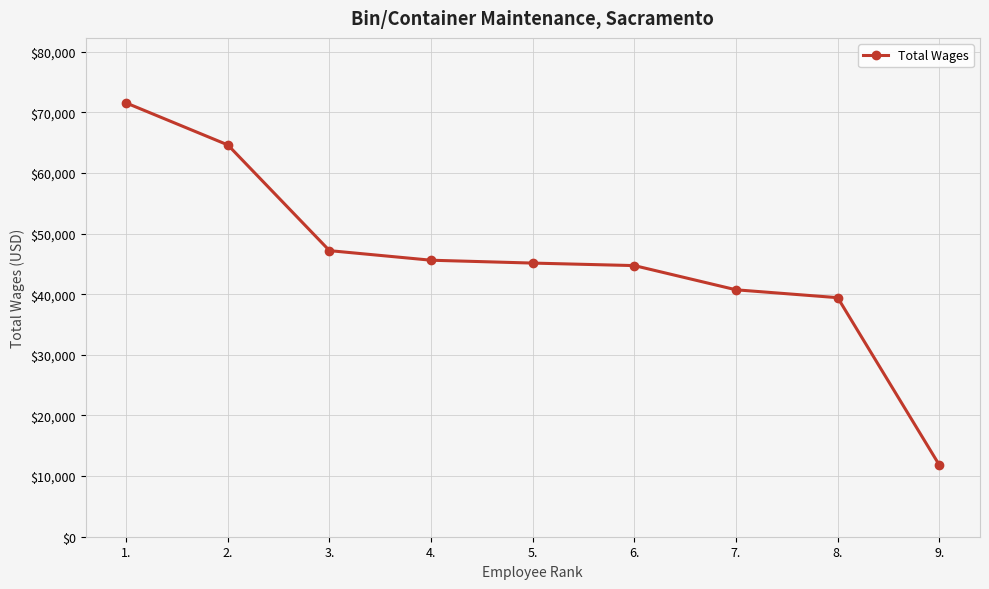

What is the value of the 2nd point from the left?

64613